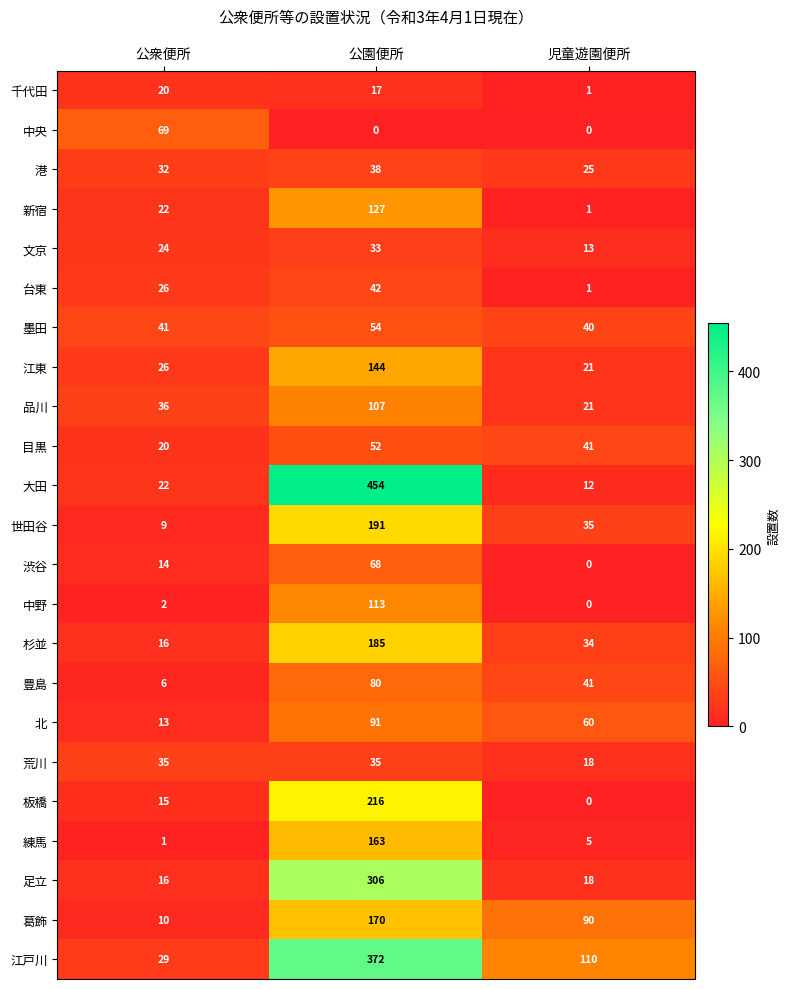

At which label does 江戸川 reach its peak?

公園便所